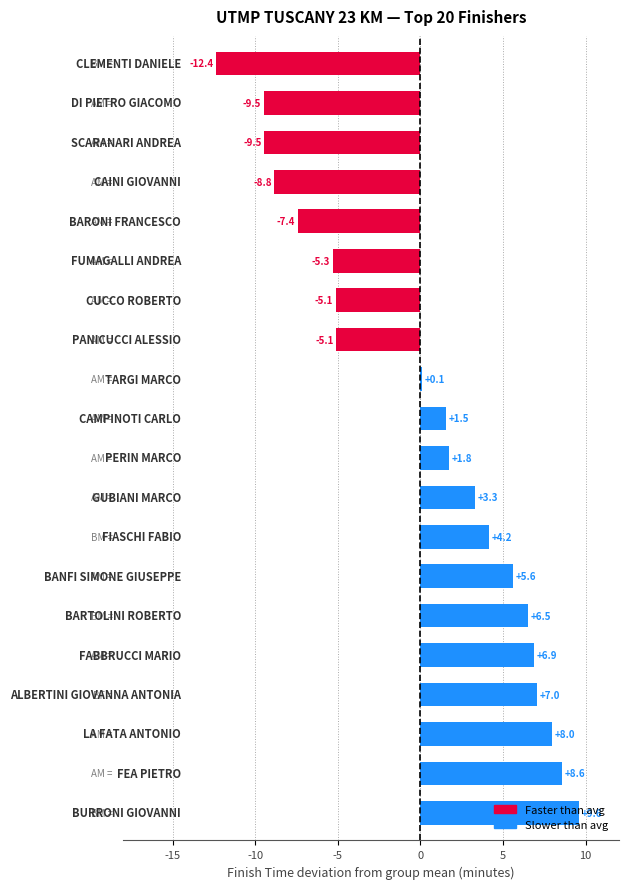

What is the maximum value shown in the chart?

9.6